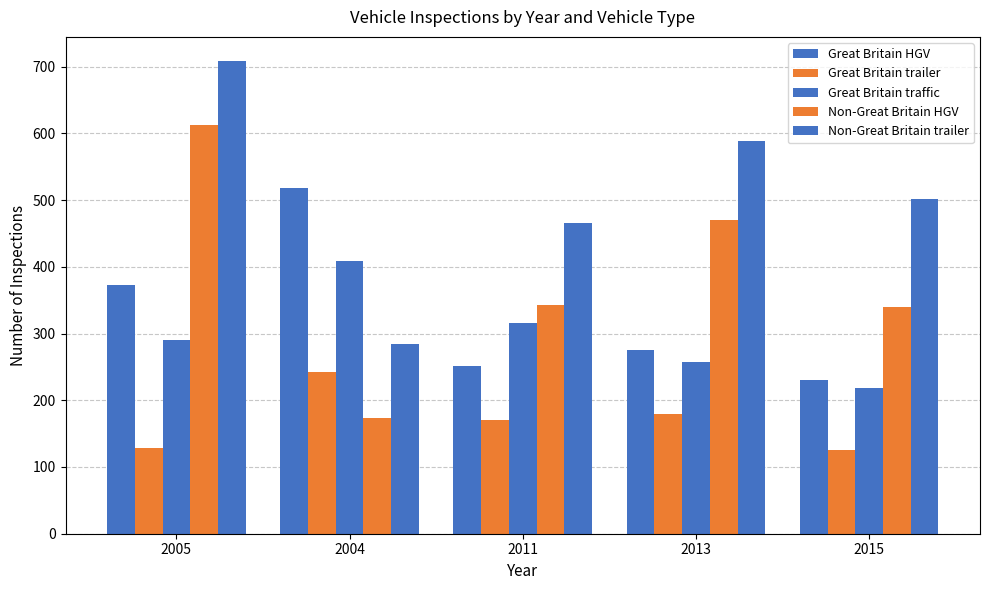

What is the total value across all series at 2011?

1547